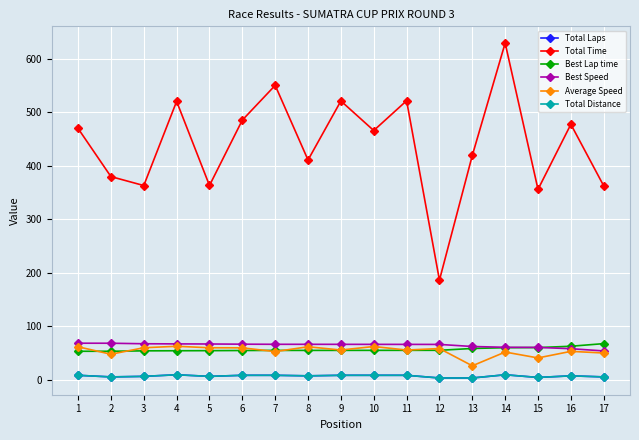

Does the chart have visible grid lines?

Yes